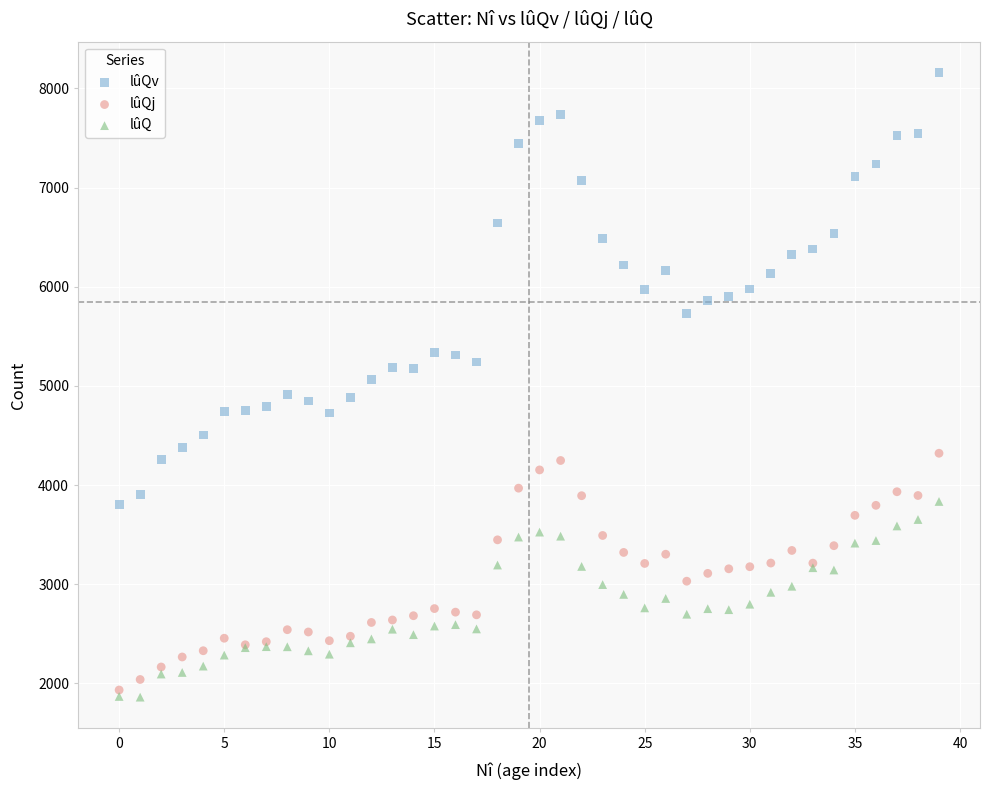

What are all the series names shown in the legend?

lûQv, lûQj, lûQ